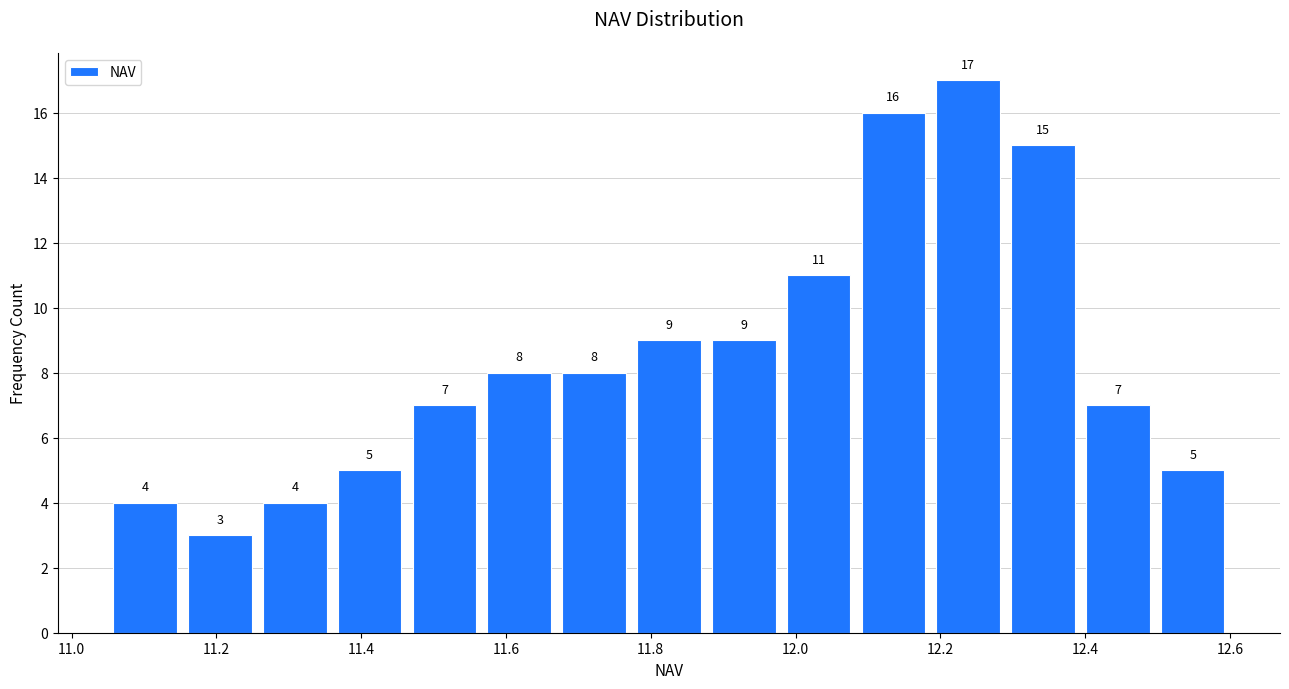

Reading left to right, transcribe this chart: for each bar, give the range it covers on the x-axis and its height. The bar edges are not printed on the chart, so give them approximately, as read against the axis.

11.06 to 11.16: 4
11.16 to 11.26: 3
11.26 to 11.36: 4
11.36 to 11.46: 5
11.46 to 11.56: 7
11.56 to 11.68: 8
11.68 to 11.78: 8
11.78 to 11.88: 9
11.88 to 11.98: 9
11.98 to 12.08: 11
12.08 to 12.18: 16
12.18 to 12.30: 17
12.30 to 12.40: 15
12.40 to 12.50: 7
12.50 to 12.60: 5